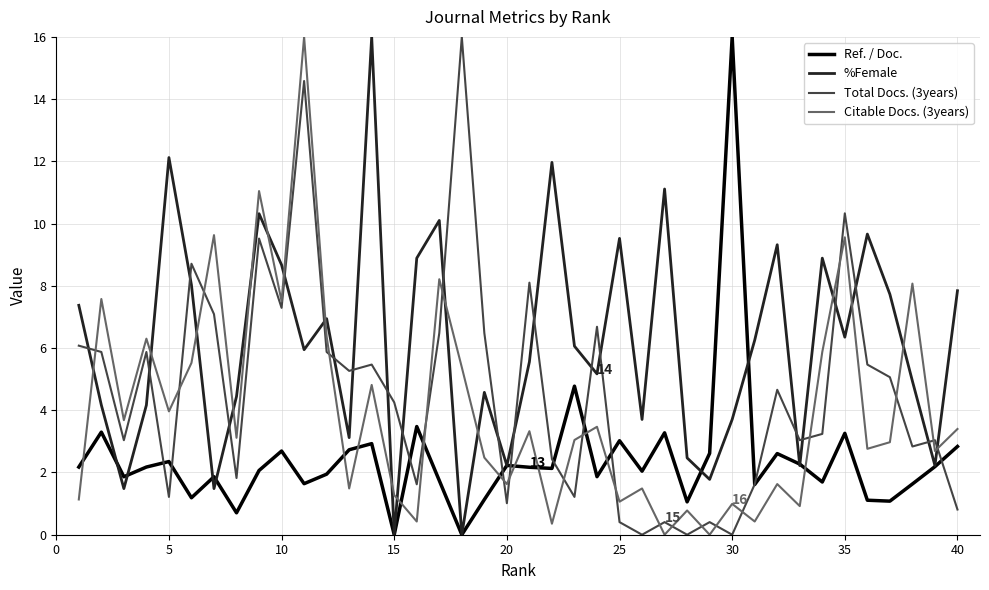

List the series in order of their overall mean, highest first.

%Female, Total Docs. (3years), Citable Docs. (3years), Ref. / Doc.